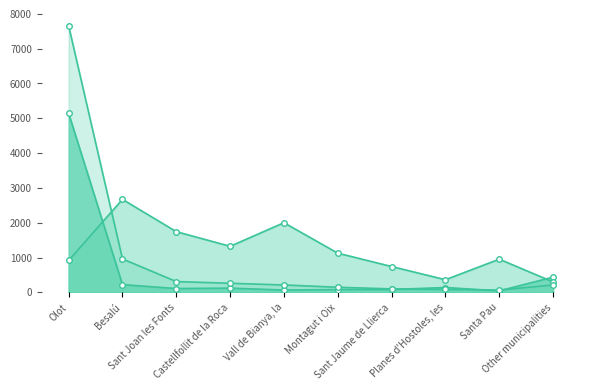

How many intersections are there between Foreign population and Foreign pop. selected (col_4)?

2